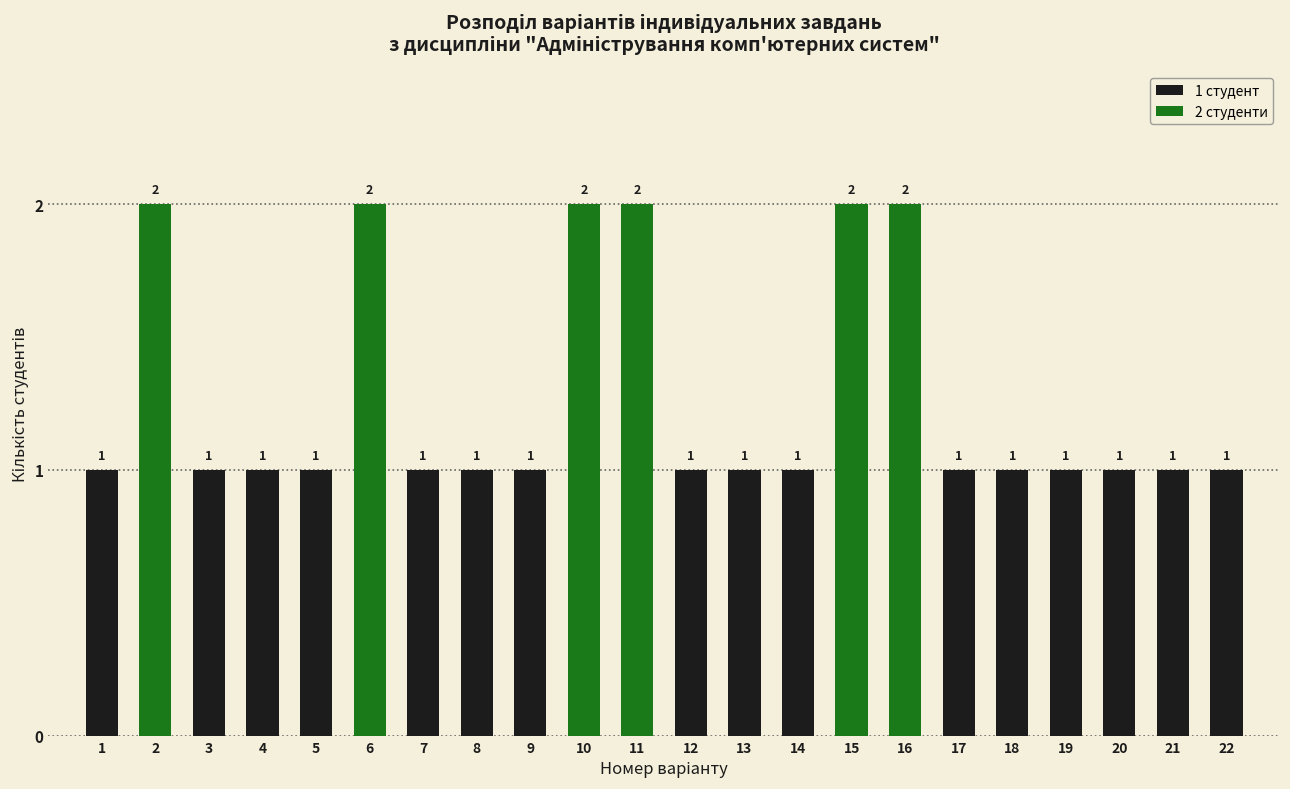

Count the values in the range 1 to 2.

22